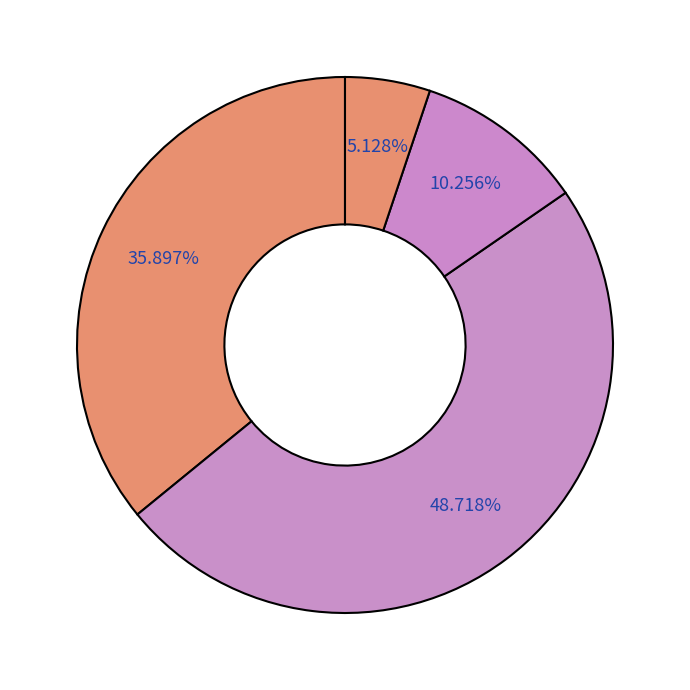

Count the number of slices in the pie.

4